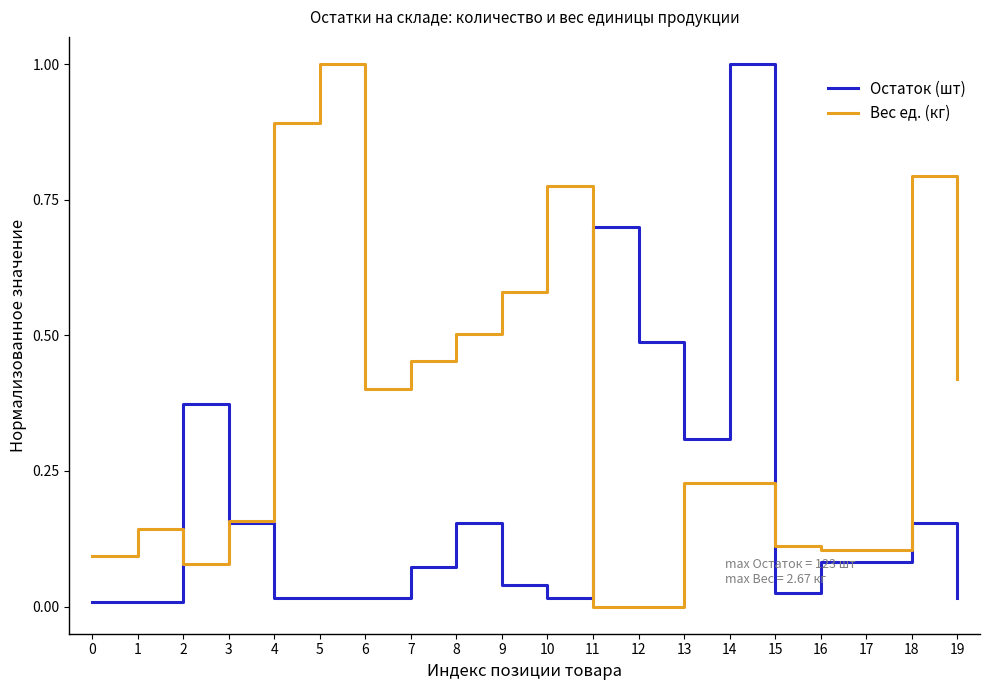

Count the number of data series in this chart.

2